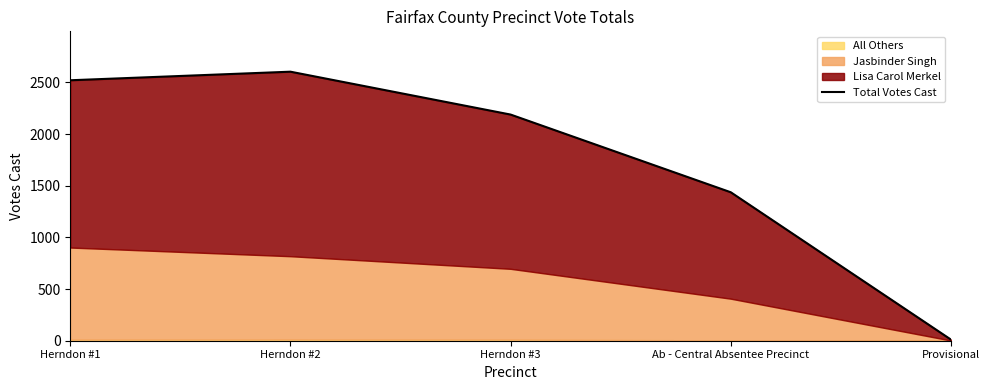

How many data points does each series have?

5